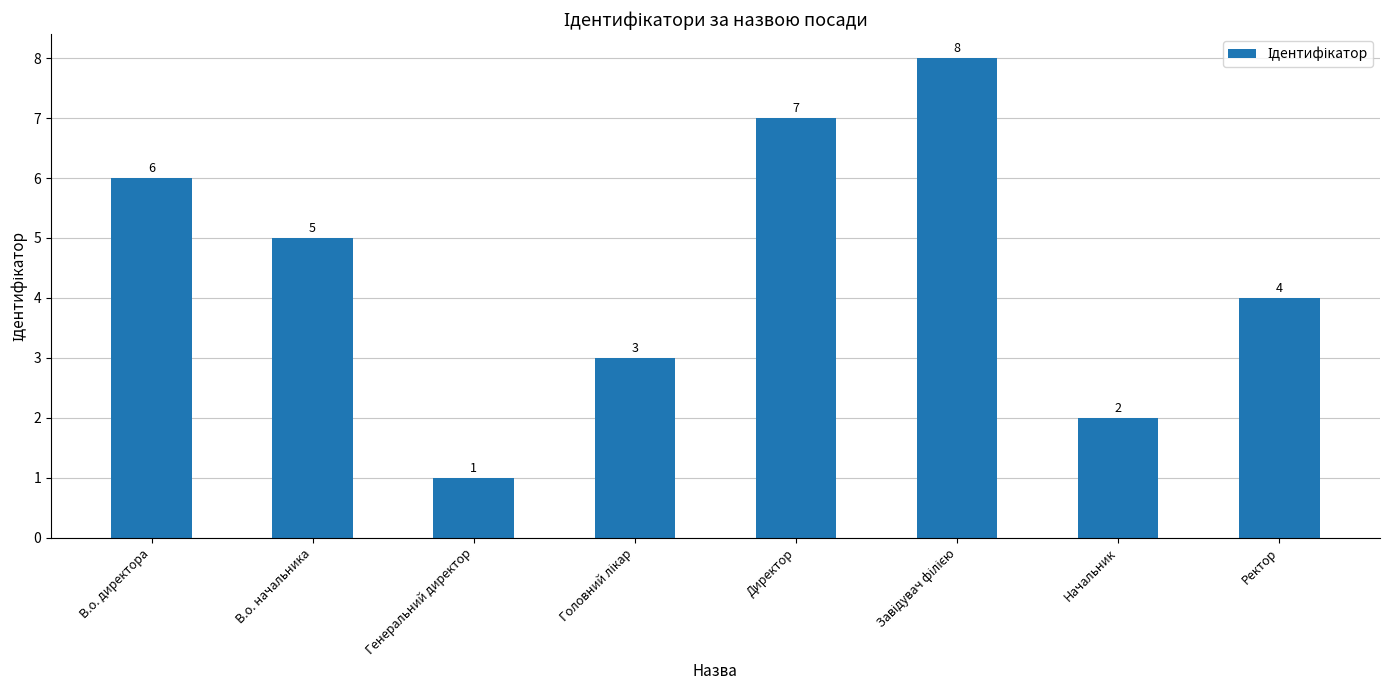

Does the chart contain any negative values?

No